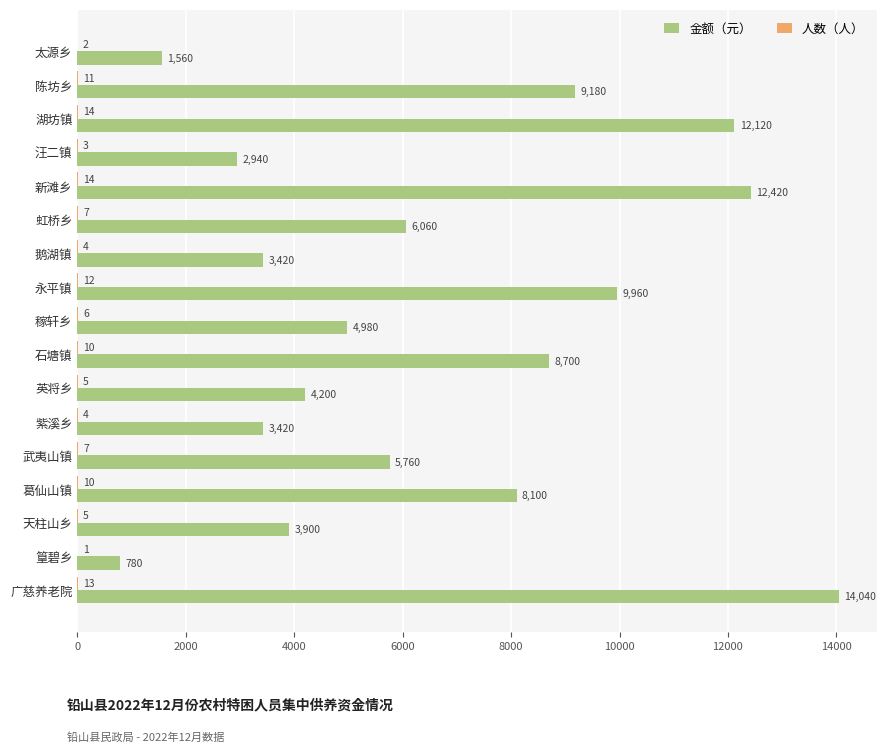

What is the sum of all 金额（元） values?

111540